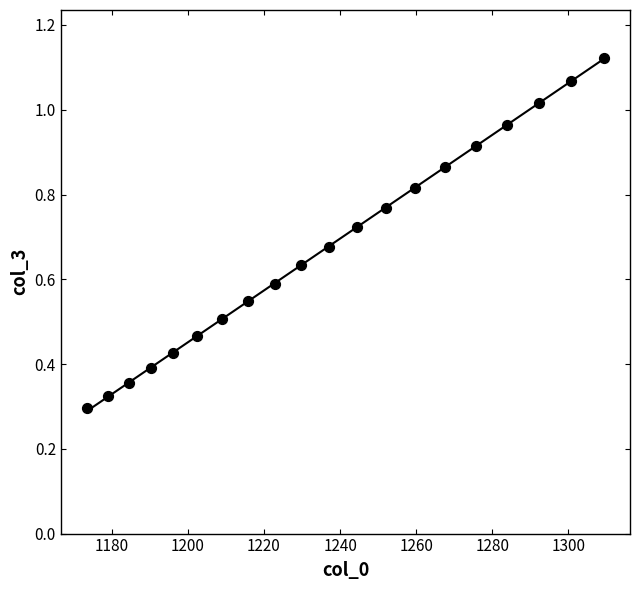

What is the range of X values (max minus min)?

136.0